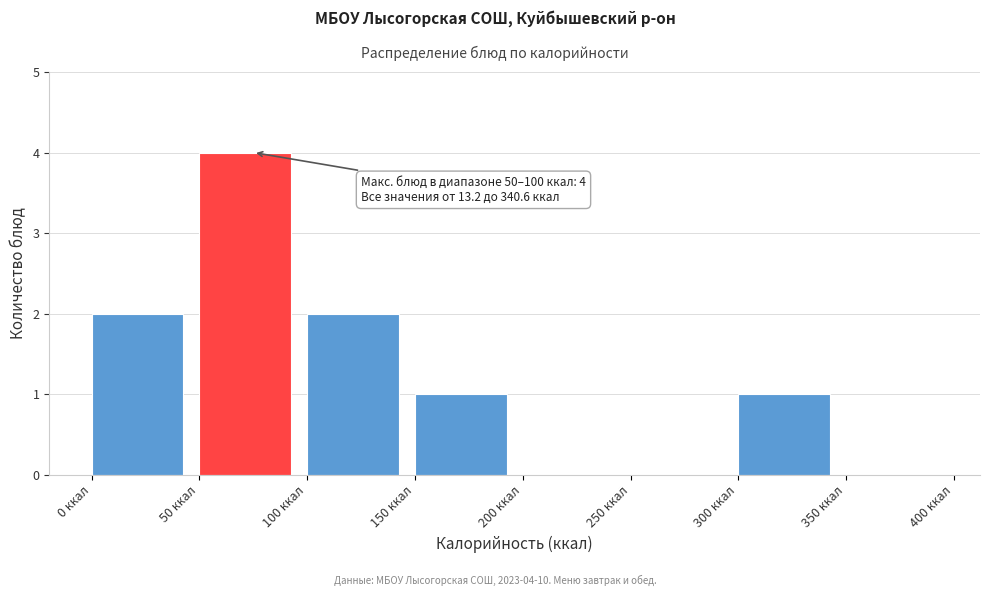

Over which range of the x-axis is the bar tallest?

50 to 100